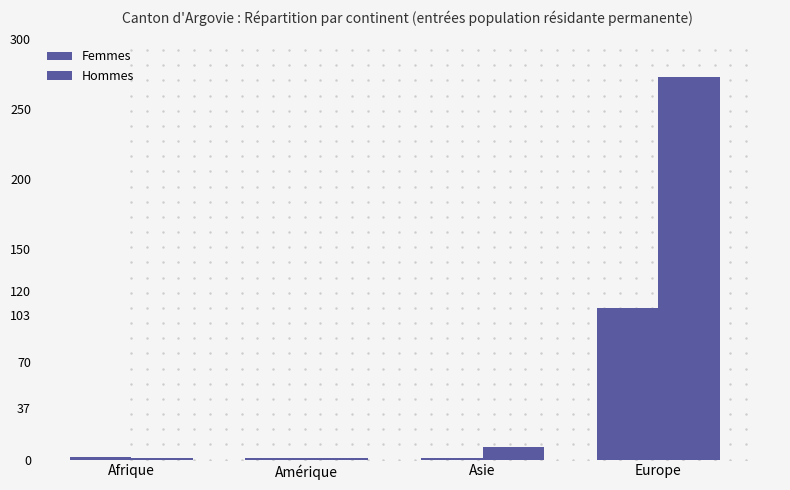

Reading left to right, extract all data points from this chart.

Femmes: Afrique=2	Amérique=1	Asie=1	Europe=108
Hommes: Afrique=1	Amérique=1	Asie=9	Europe=273